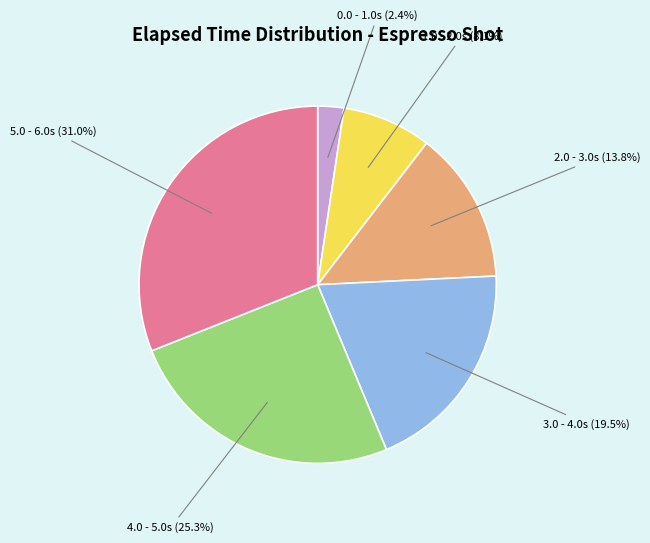

Is there a majority slice in this chart?

No